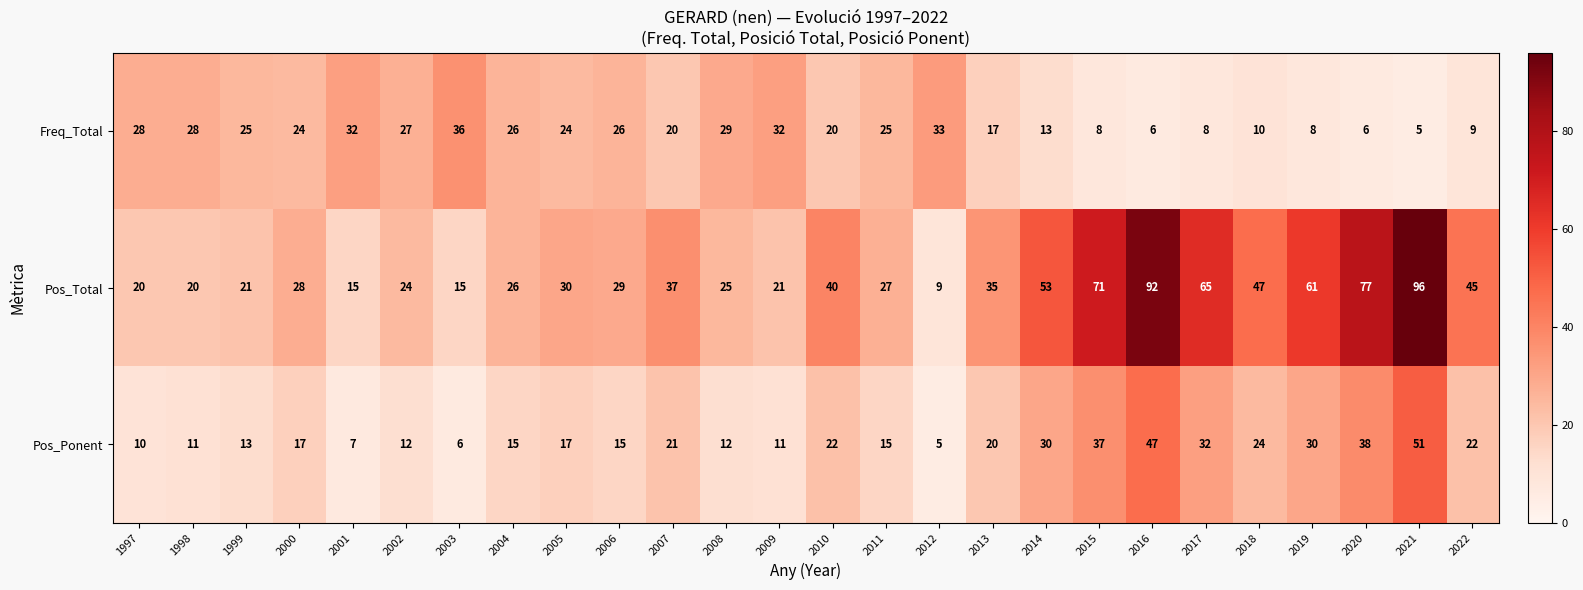

What is the difference between the highest and lowest values at 2008?

17